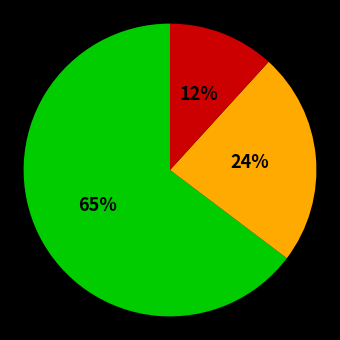

Is there a majority slice in this chart?

Yes